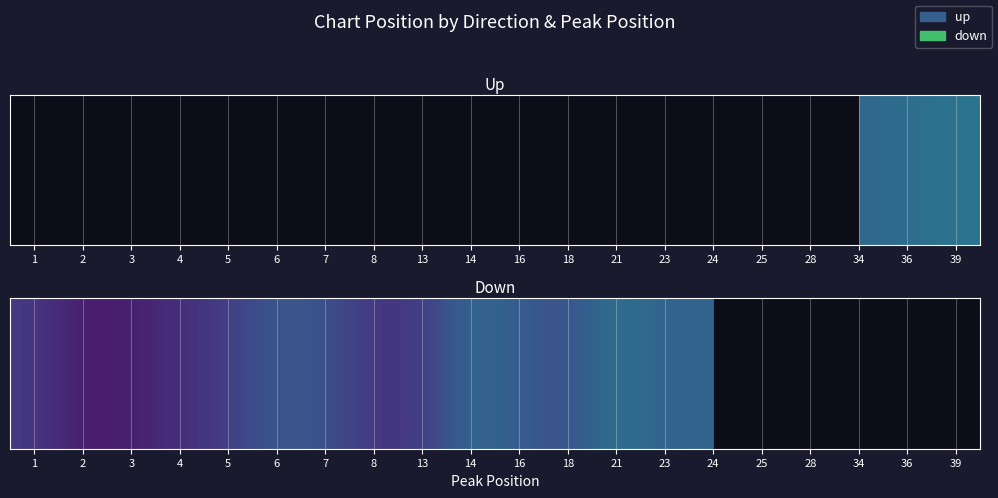

What is the difference between the maximum and minimum values?

32.2